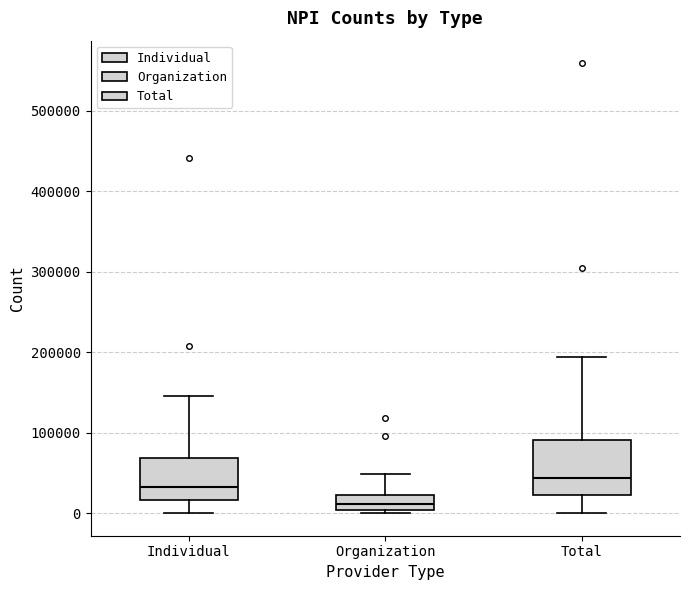

Where does the lower whisker of the box for Total end on the y-axis? The values are not printed on the chart, so give them approximately, as read against the axis.

0